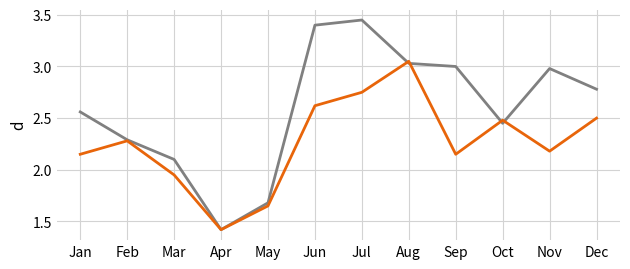

What is the spread (max minus min) of values at Nov?

0.8